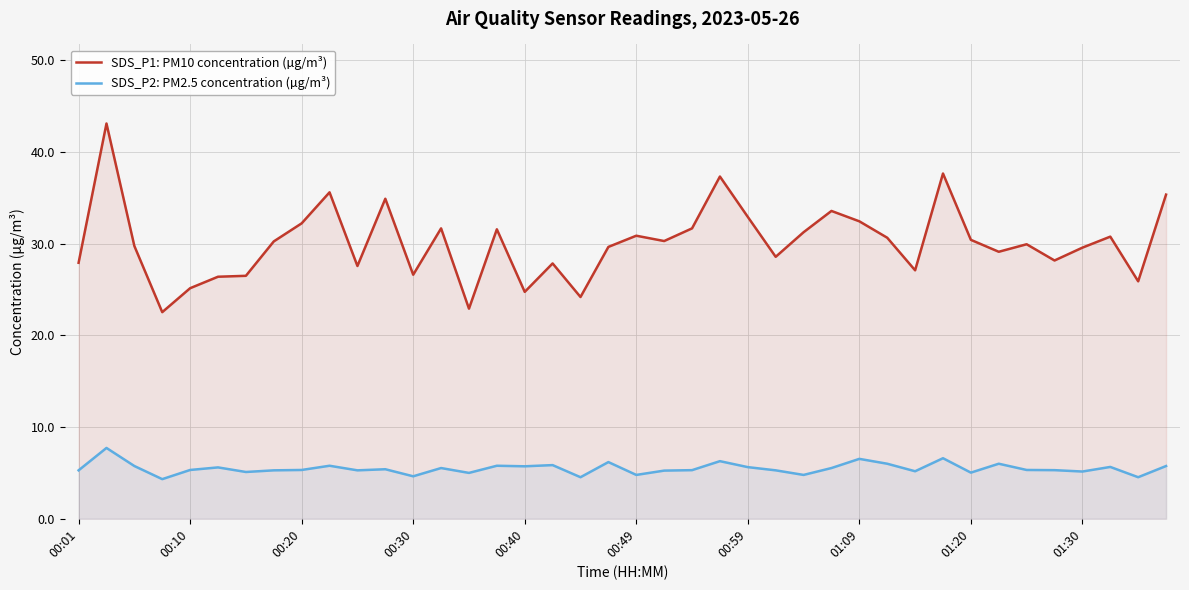

Is it true that SDS_P1: PM10 concentration (µg/m³) equals 16.9 at 34?

False